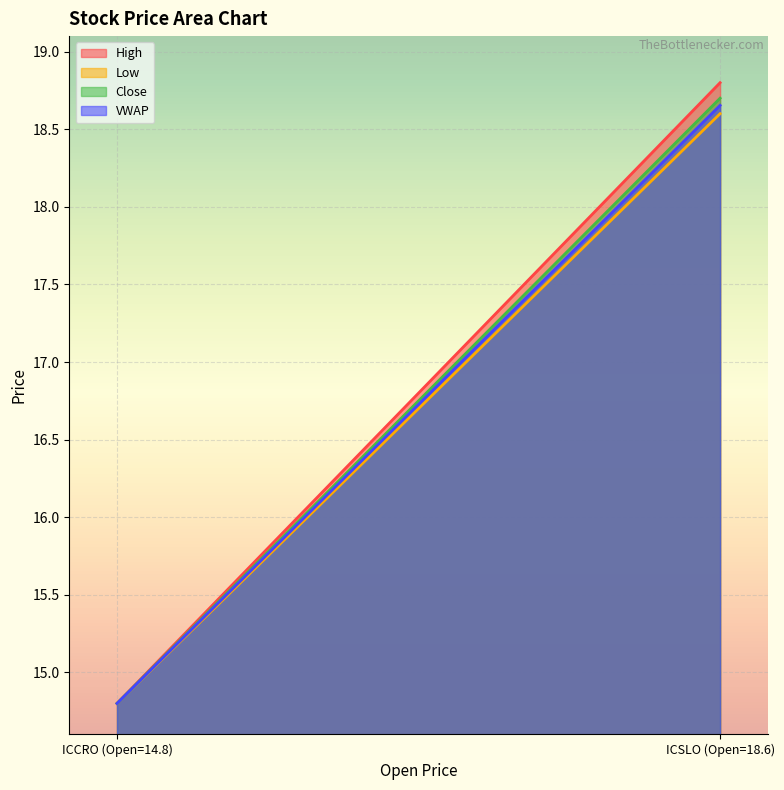

Is the value of High at ICSLO (Open=18.6) greater than the value of VWAP at ICSLO (Open=18.6)?

Yes